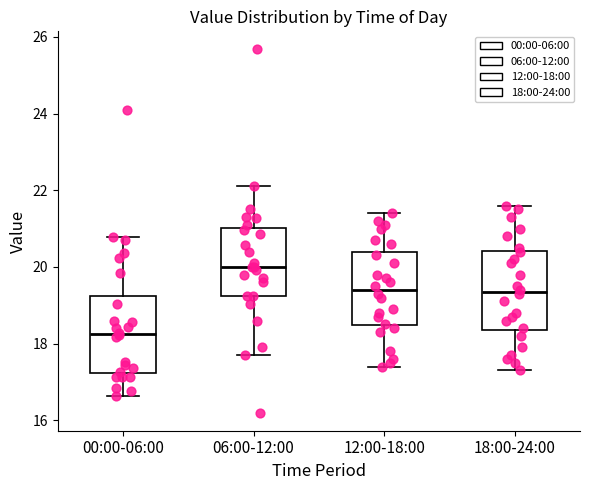

Reading left to right, transcribe this box plot: for each box, give where its median line is, the range the box spans, and where its two whiskers end, as read against the y-axis. The values are not printed on the chart, so give them approximately, as read against the axis.

00:00-06:00: median 18.2, box 17.2 to 19.2, whiskers 16.6 to 20.8
06:00-12:00: median 20.0, box 19.2 to 21.0, whiskers 17.8 to 22.2
12:00-18:00: median 19.4, box 18.4 to 20.4, whiskers 17.4 to 21.4
18:00-24:00: median 19.4, box 18.4 to 20.4, whiskers 17.4 to 21.6